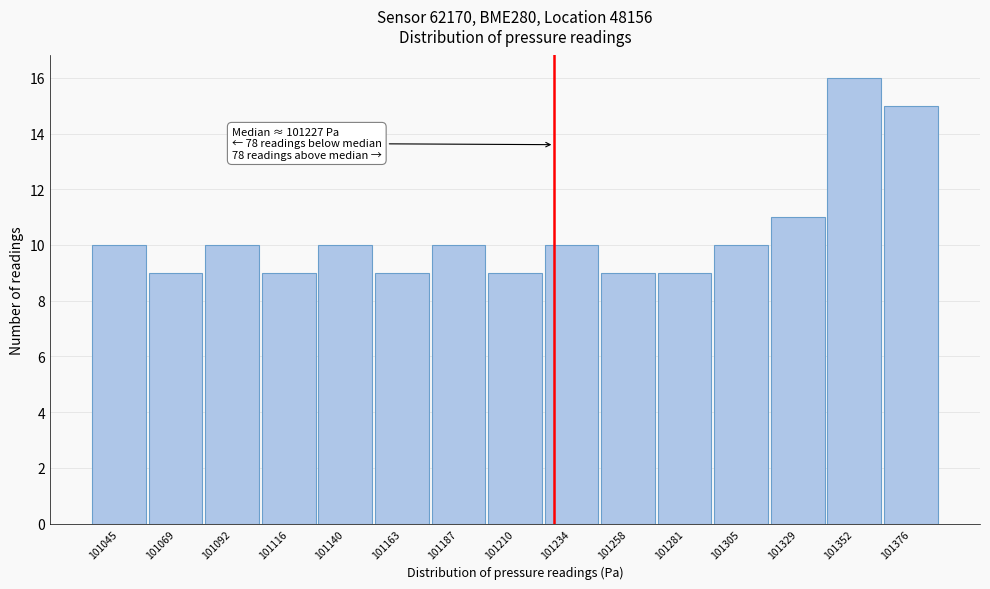

Over which range of the x-axis is the bar tallest?

101340 to 101365